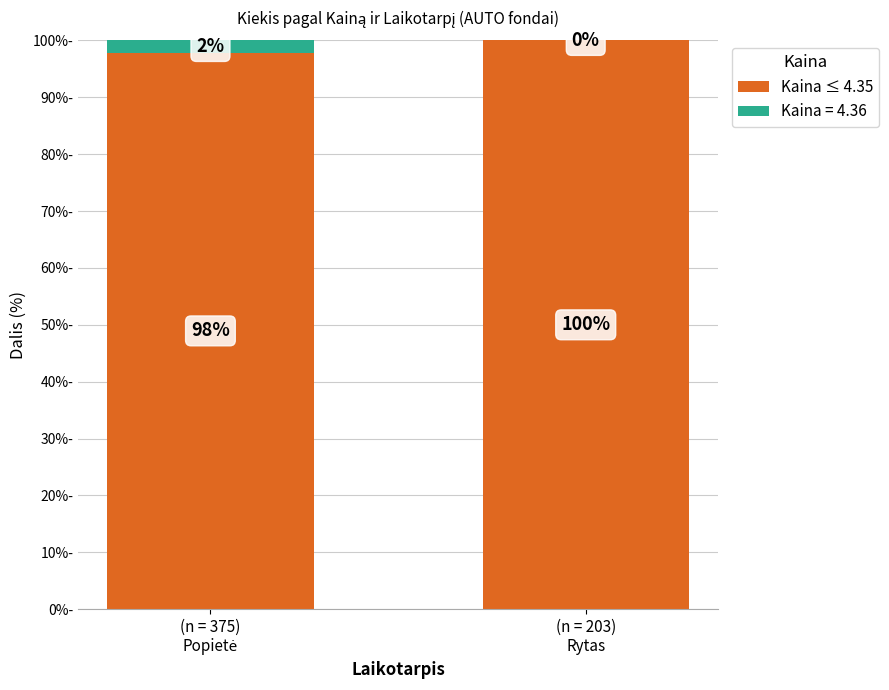

What is the highest value of the Kaina ≤ 4.35 series?

100.0